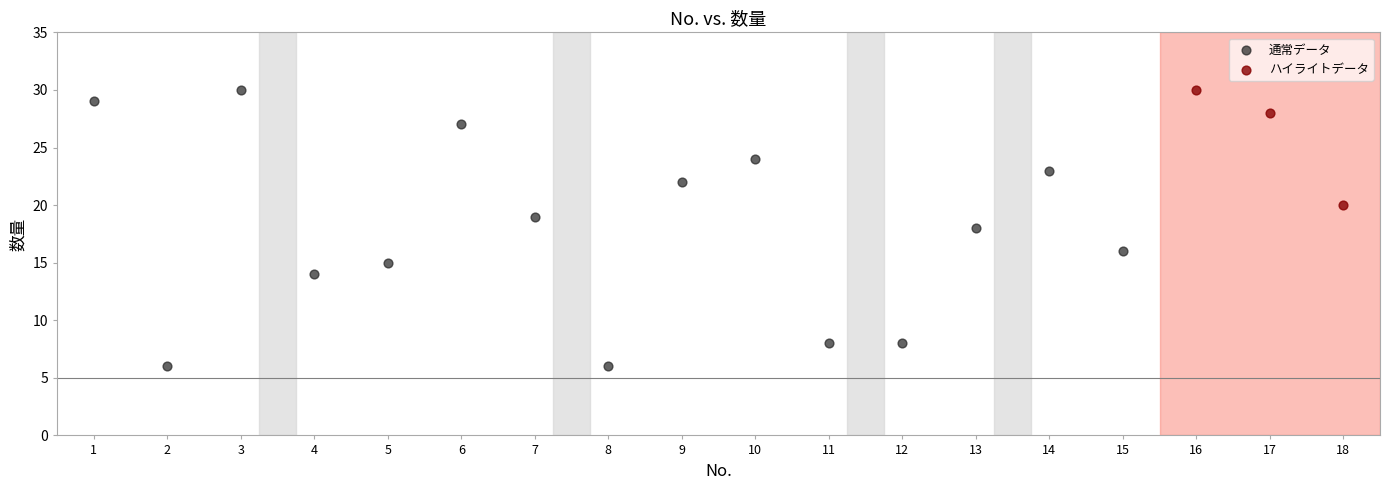

Which series reaches the minimum Y coordinate?

通常データ